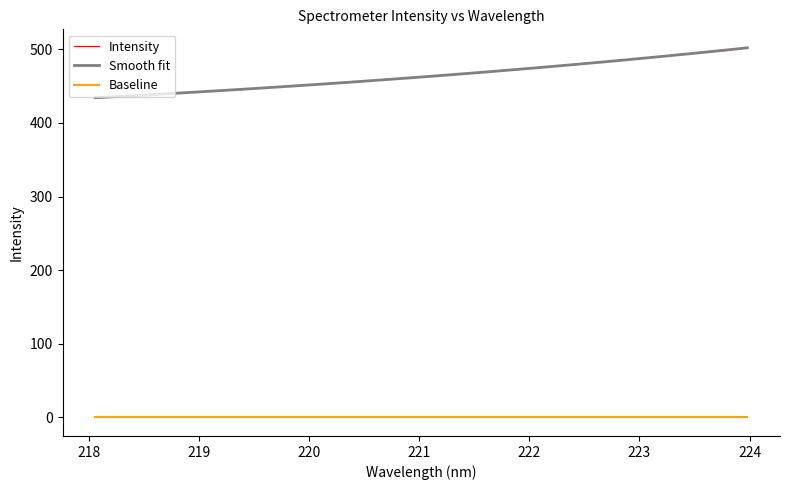

What is the maximum value shown in the chart?

501.8